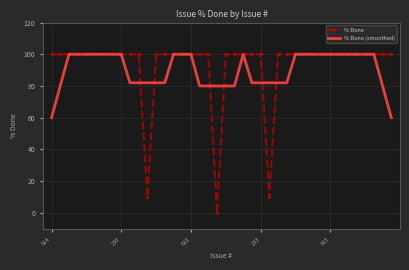

Which series has the largest range (max minus min)?

% Done